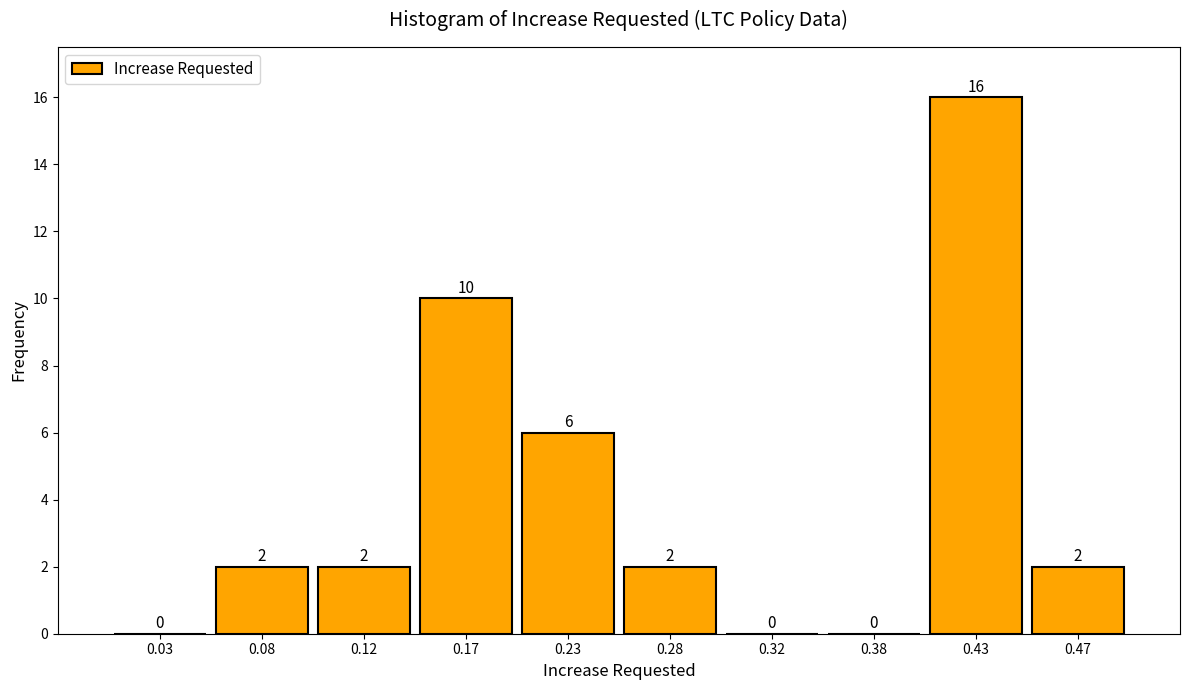

Reading left to right, transcribe this chart: for each bar, give the range it covers on the x-axis and its height.

0.00 to 0.05: 0
0.05 to 0.10: 2
0.10 to 0.15: 2
0.15 to 0.20: 10
0.20 to 0.25: 6
0.25 to 0.30: 2
0.30 to 0.35: 0
0.35 to 0.40: 0
0.40 to 0.45: 16
0.45 to 0.50: 2